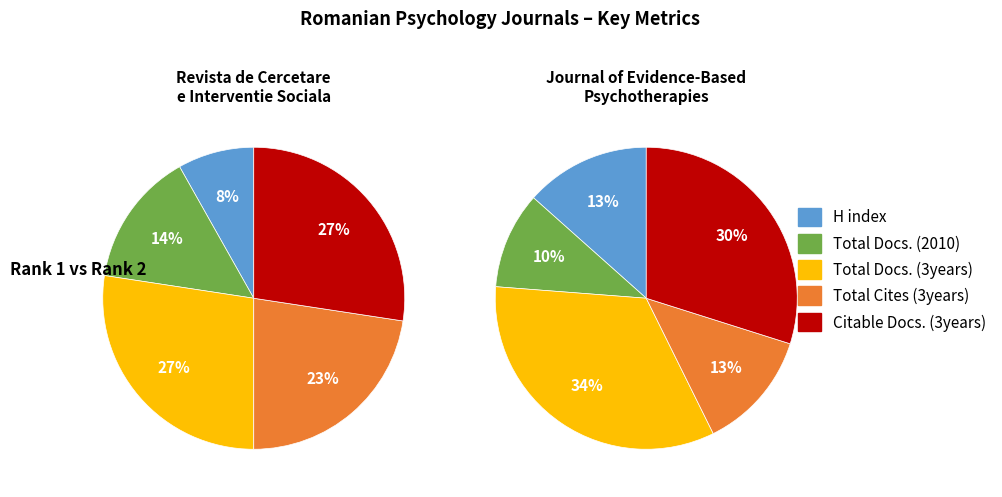

Does Revista de Cercetare si Interventie Sociala represent more than half of the total?

No